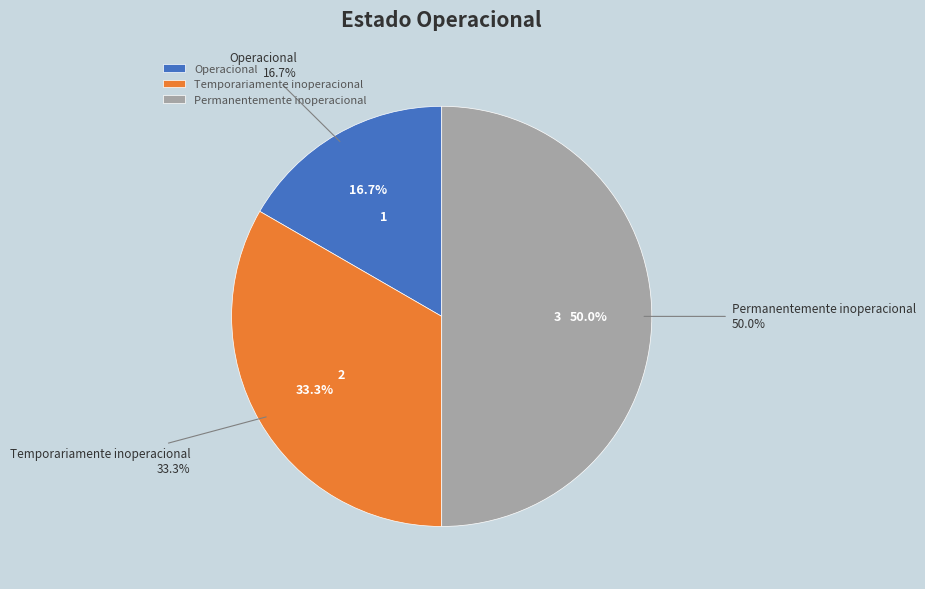

Between Permanentemente inoperacional and Operacional, which is larger?

Permanentemente inoperacional